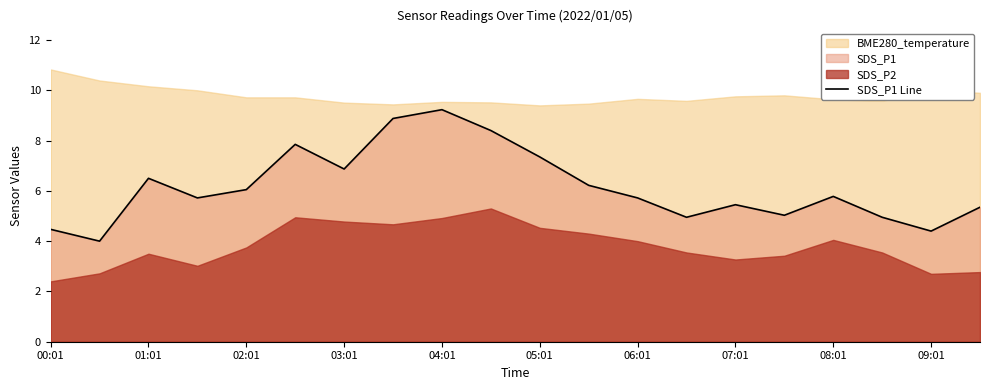

Is it true that SDS_P1 Line equals 1.4 at 09:01?

False